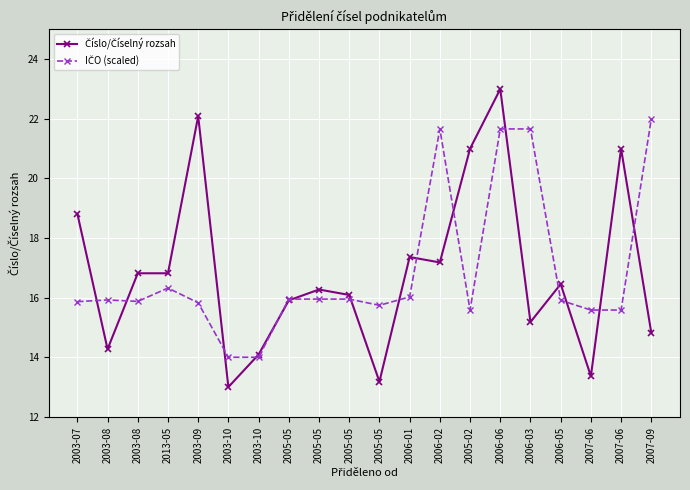

How many lines are shown in the chart?

2